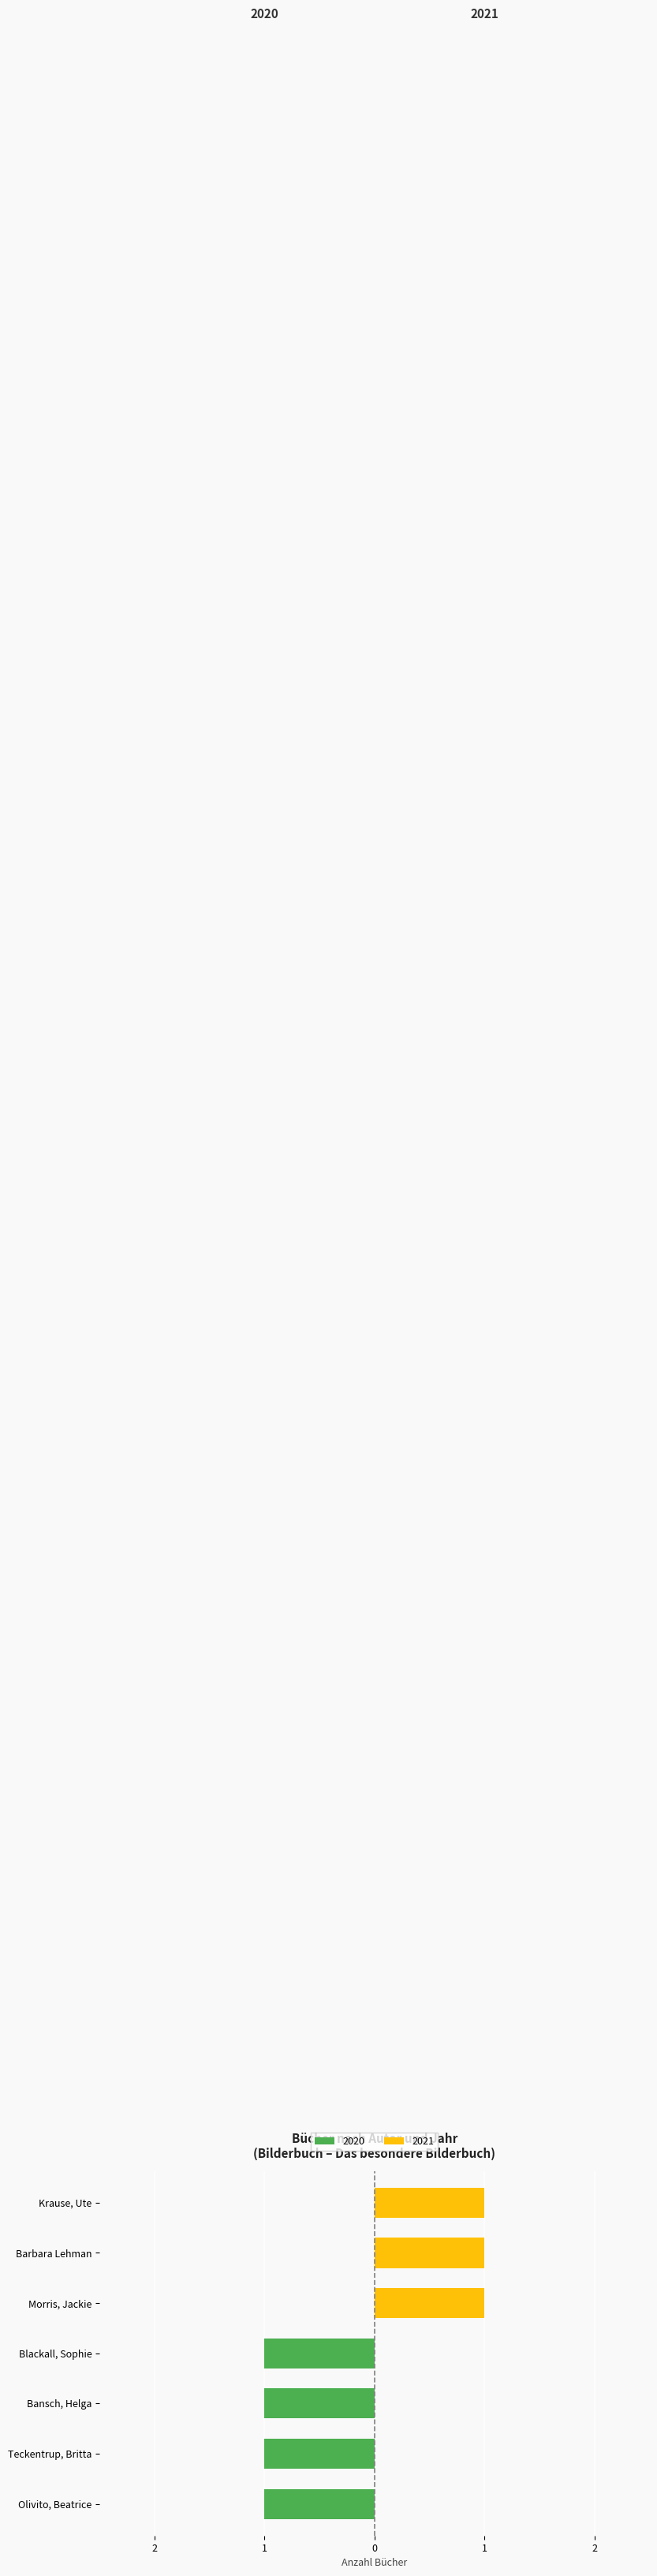

Are the bars grouped side by side (vs. stacked)?

No